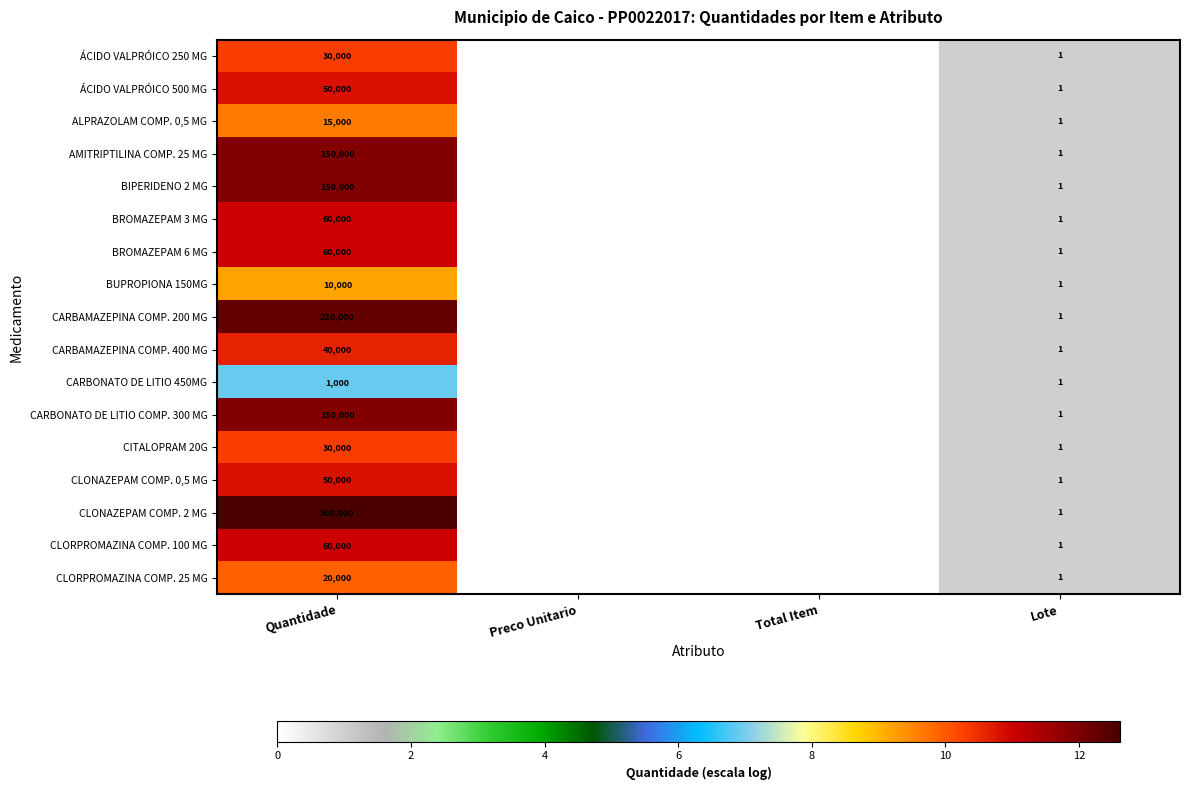

The value of CARBAMAZEPINA COMP. 400 MG at Quantidade is 69961. True or false?

False